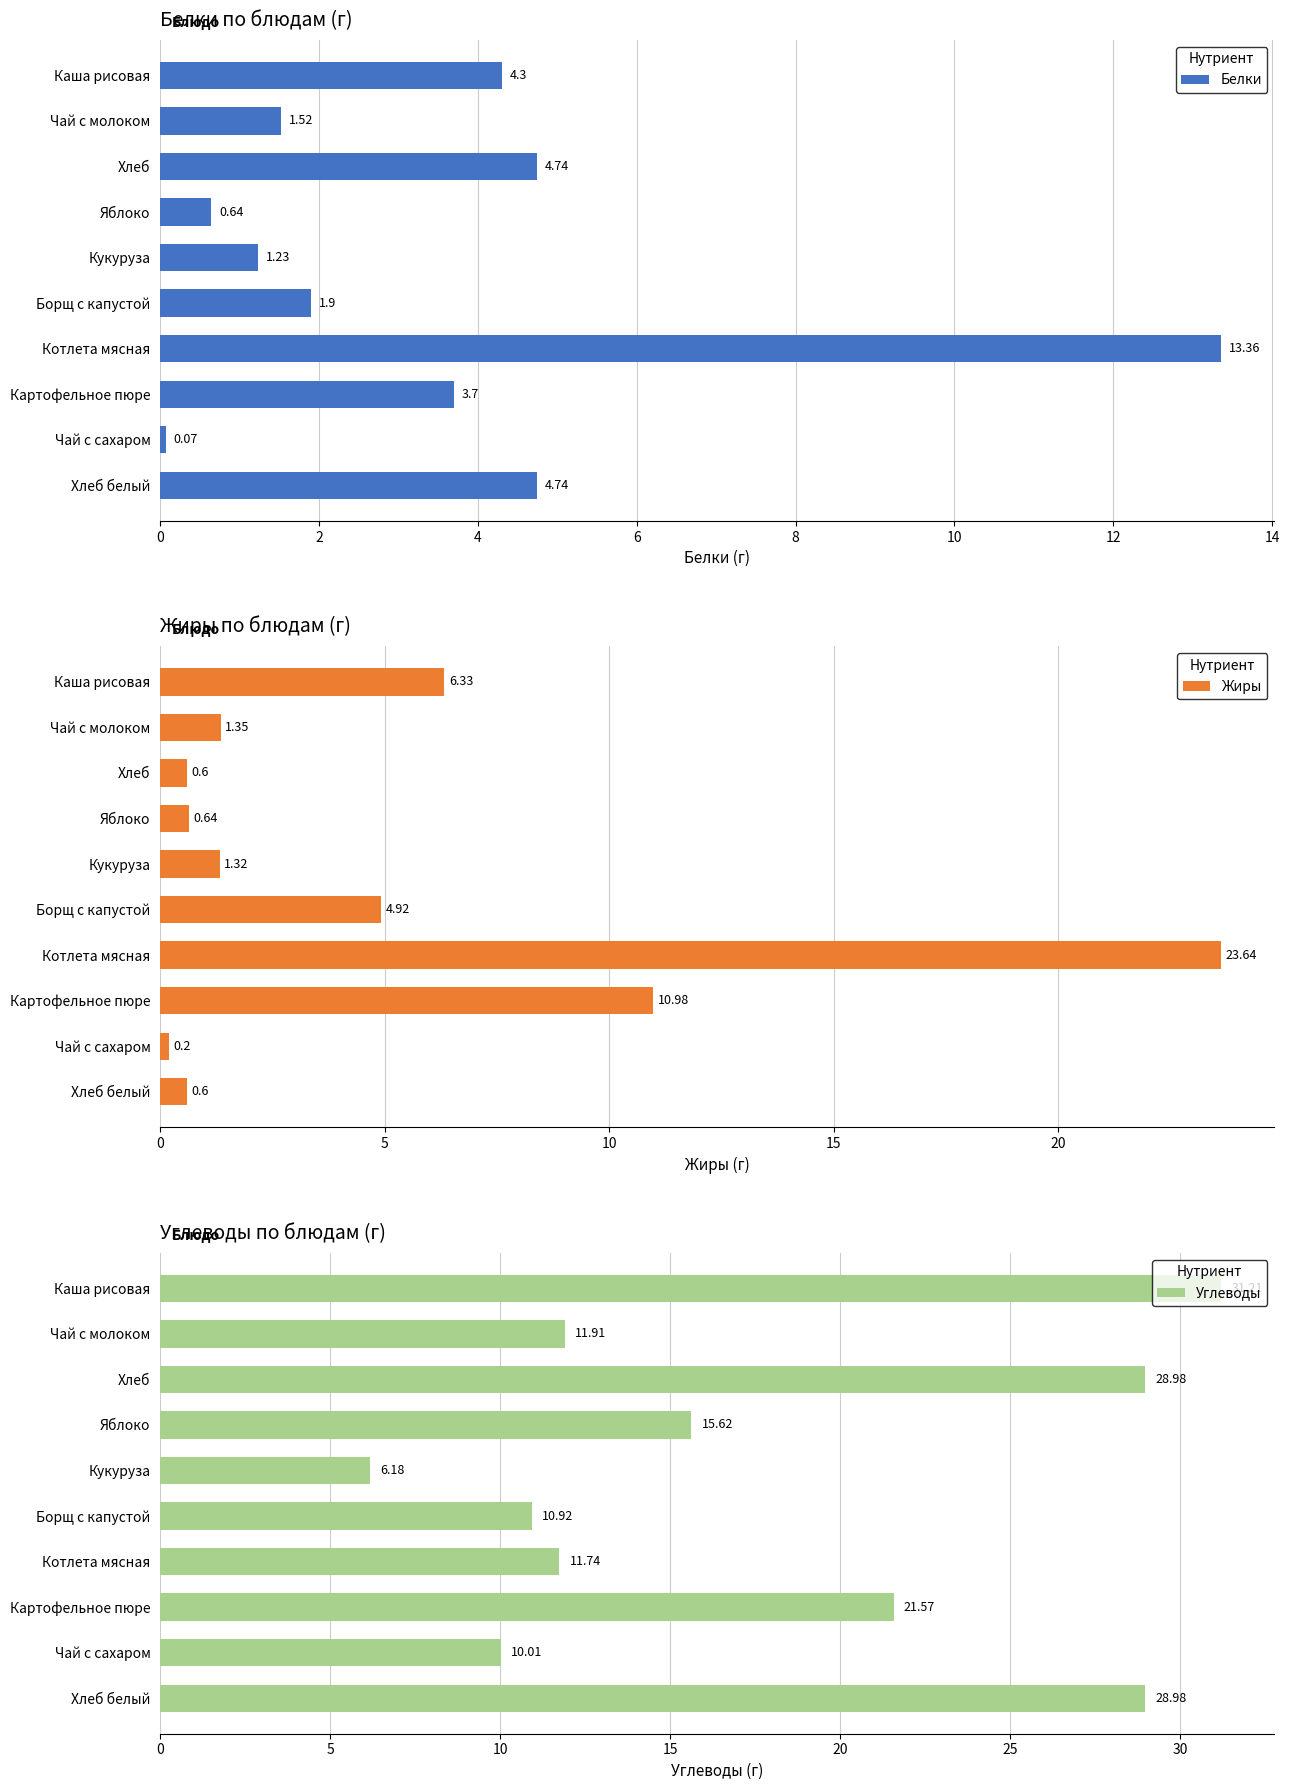

Which series has the largest range (max minus min)?

Углеводы